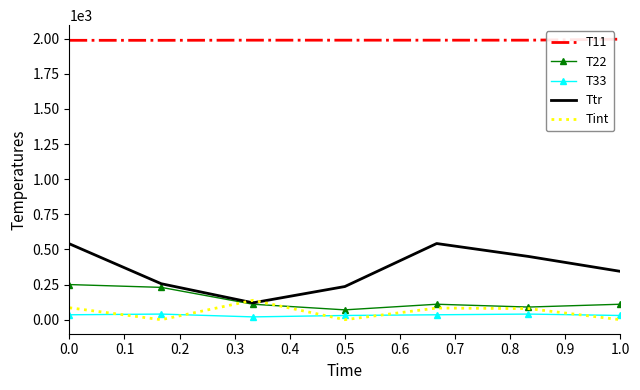

What is the minimum value for Ttr?

120